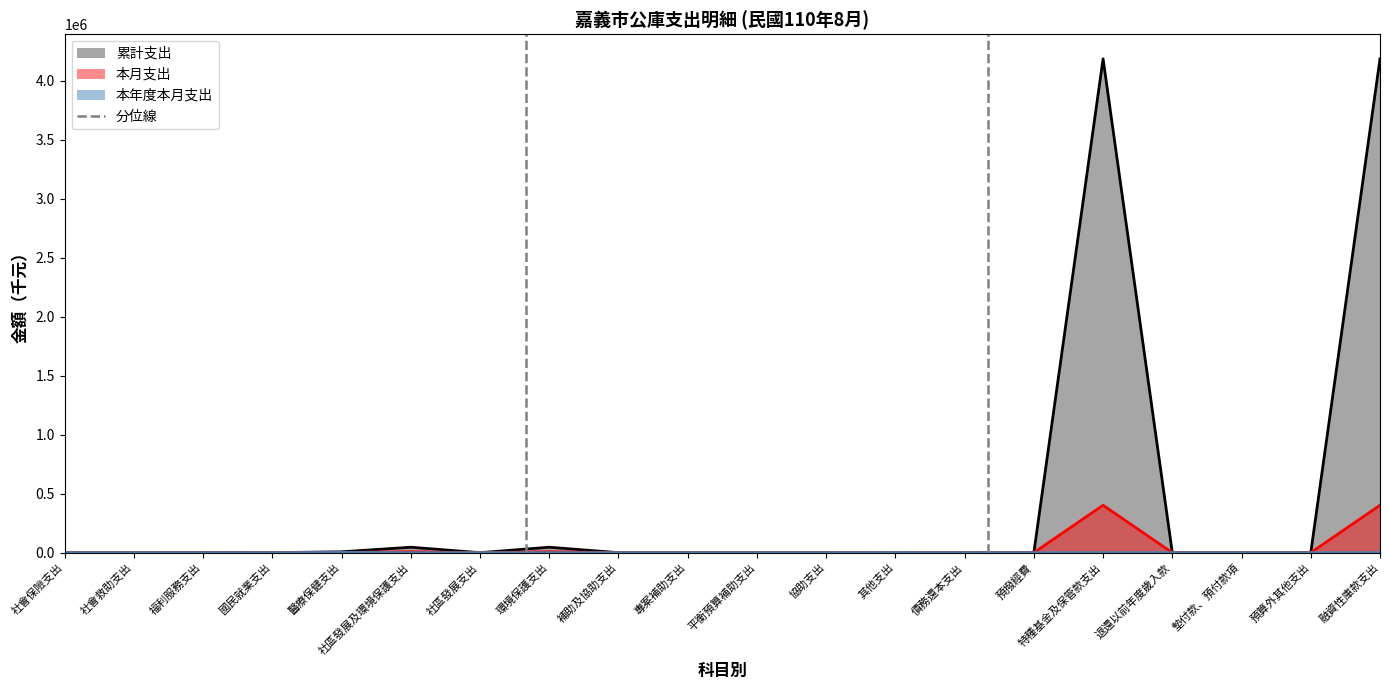

How many values are below 1?

1